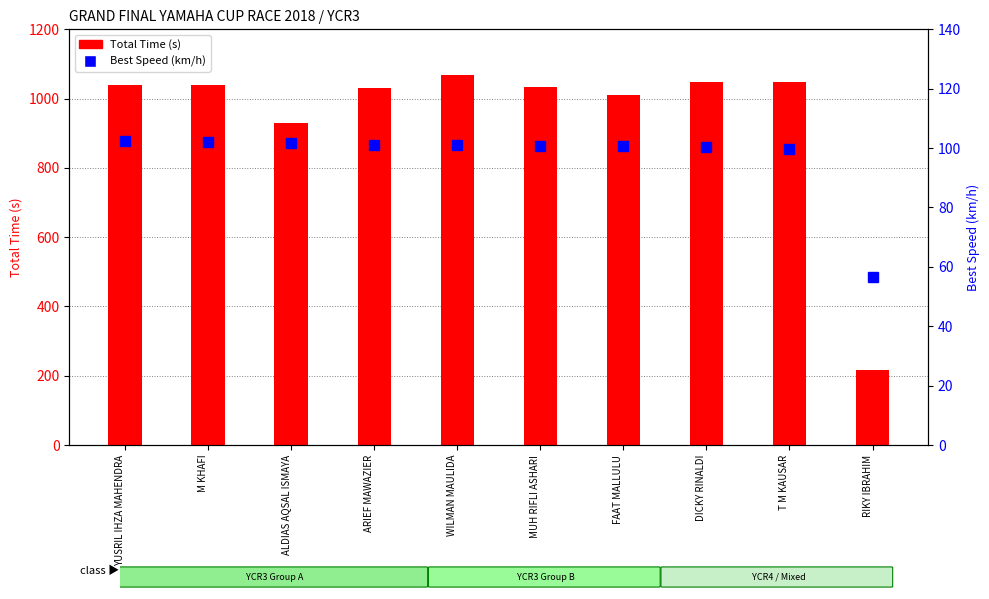

What is the value of the Total Time bar at the 6th from the left?

1032.1